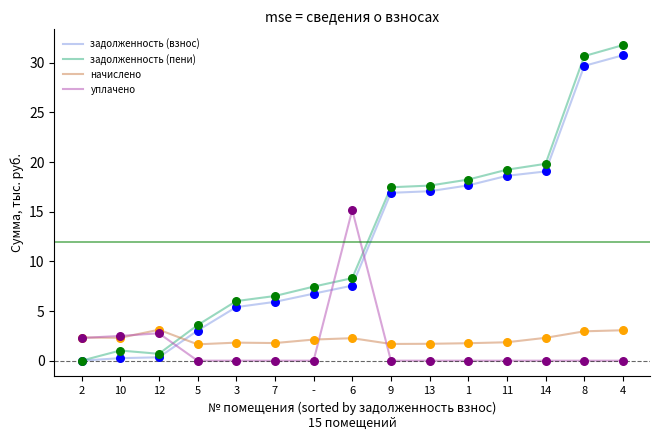

At how many categories does at least one series exceed 25?

2